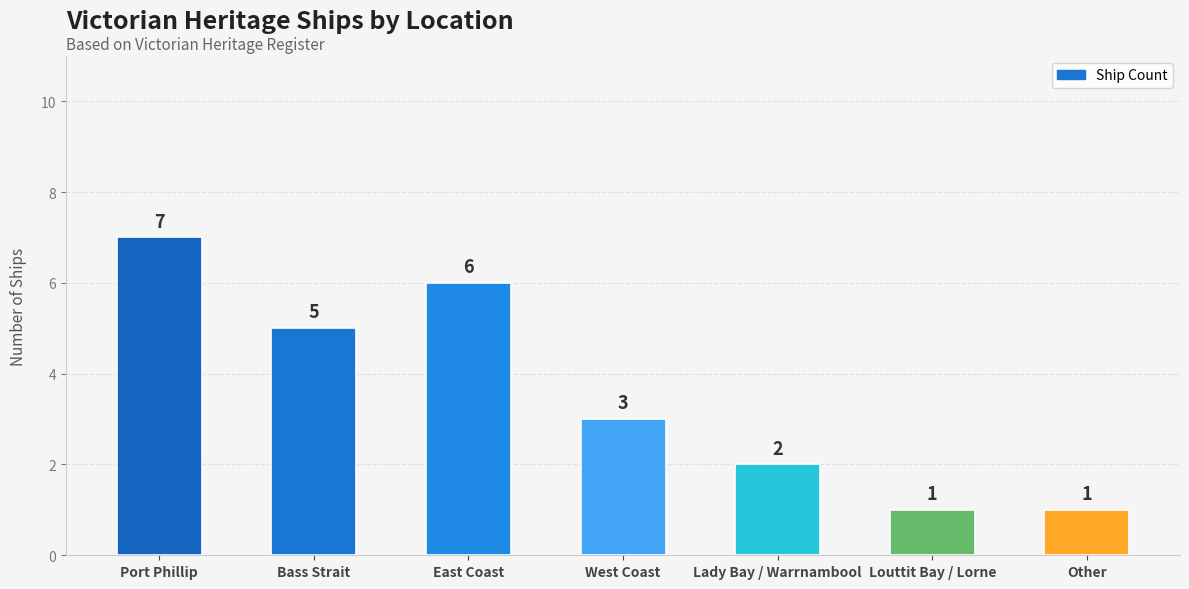

Does the chart contain any negative values?

No